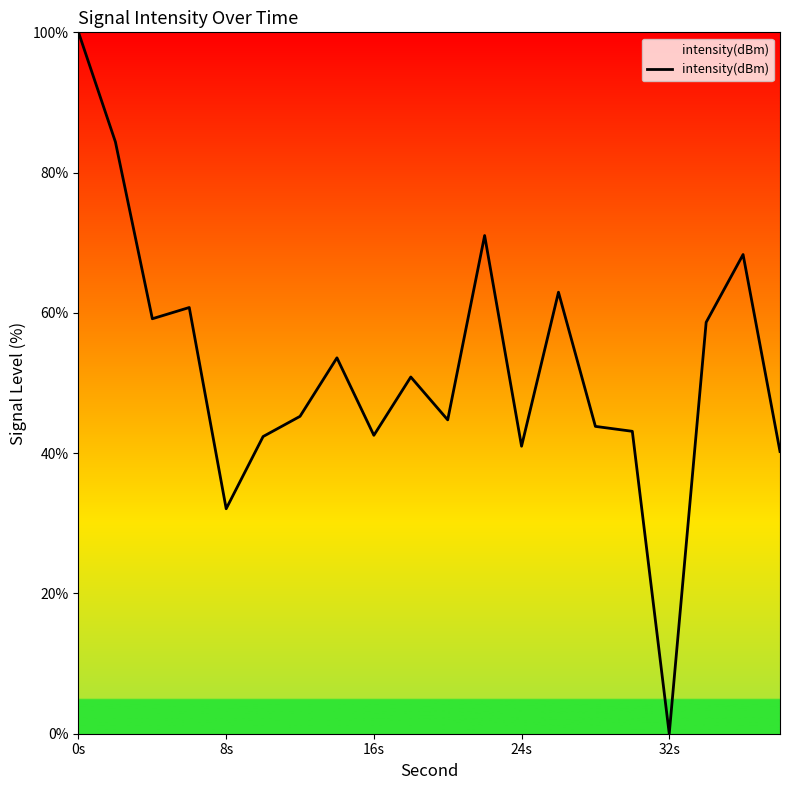

Count the number of categories in the chart.

20